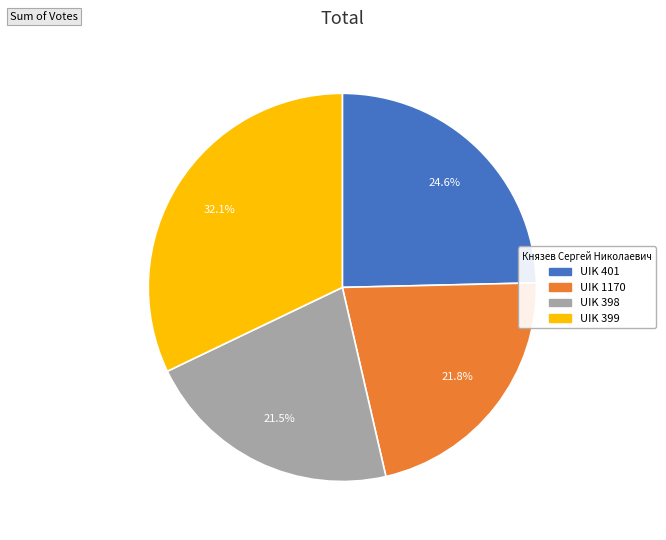

True or false: UIK 1170 accounts for 9% of the total.

False